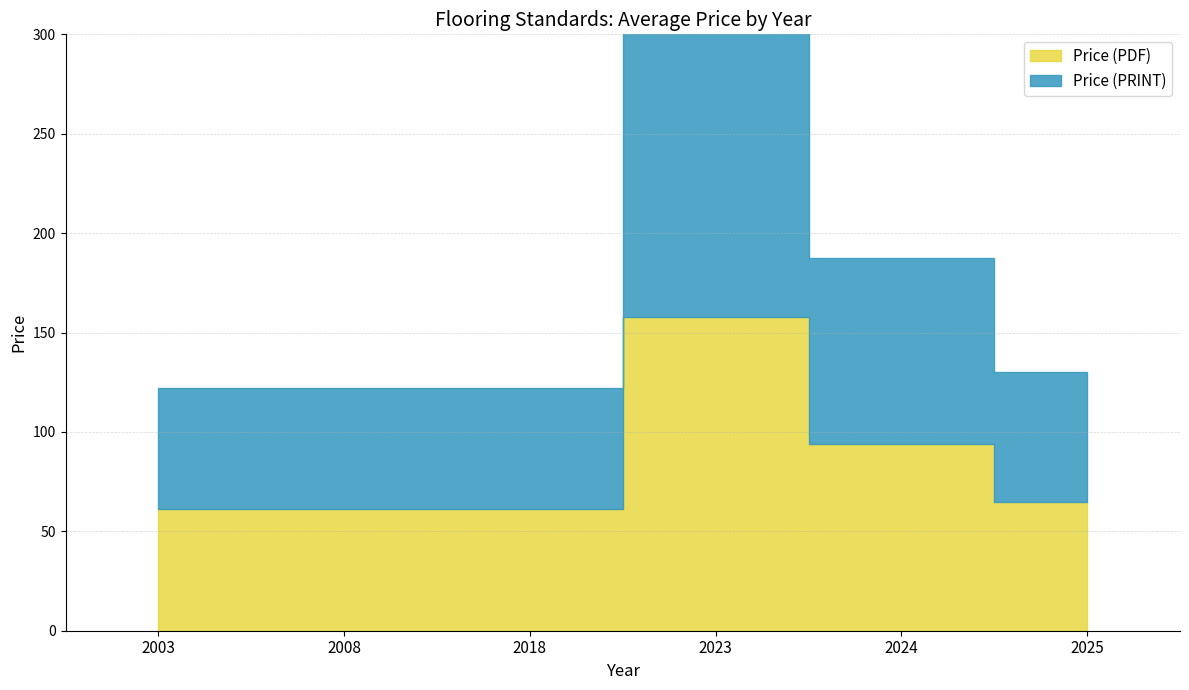

True or false: Price (PRINT) and Price (PDF) cross at least once.

False